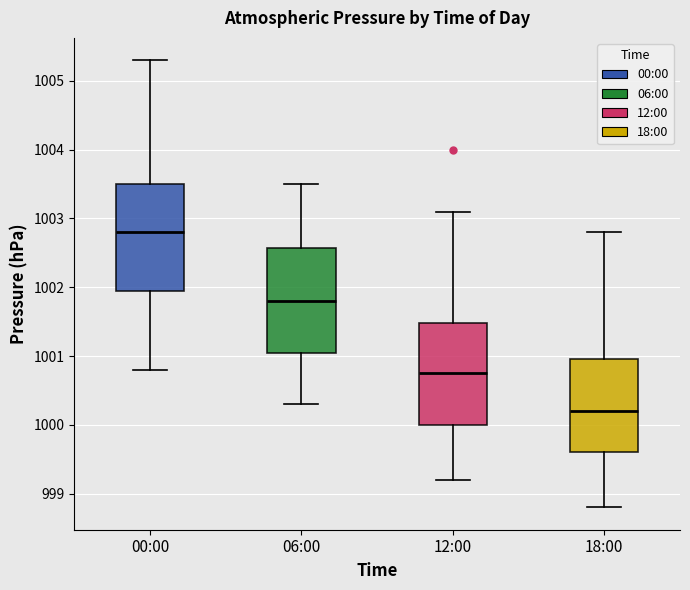

Which box's median line is the lowest?

18:00